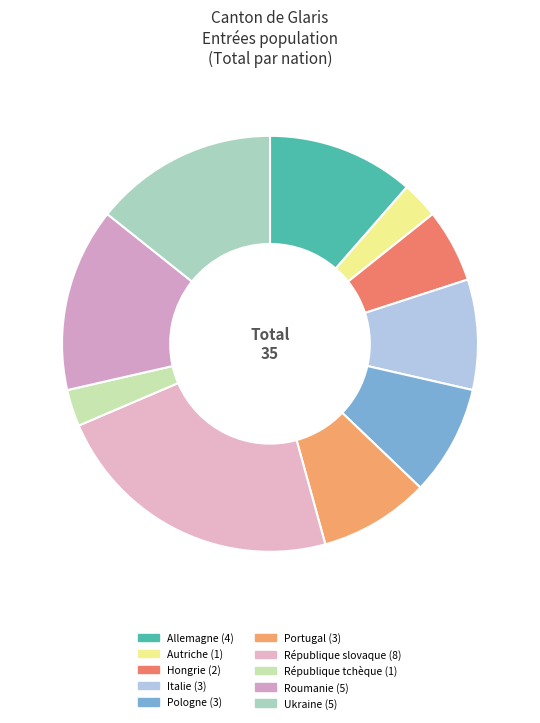

How many slices are in this pie chart?

10